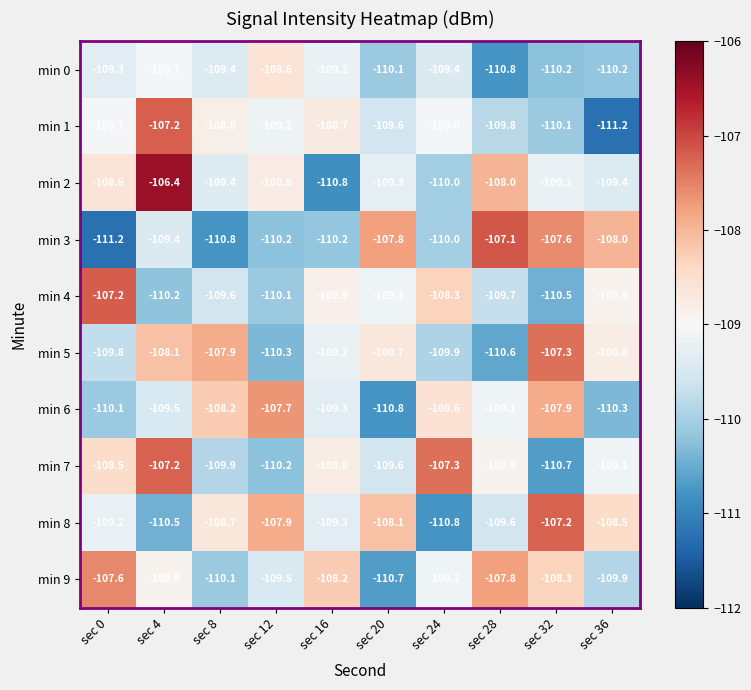

What is the total value across all series at sec 16?

-1092.6